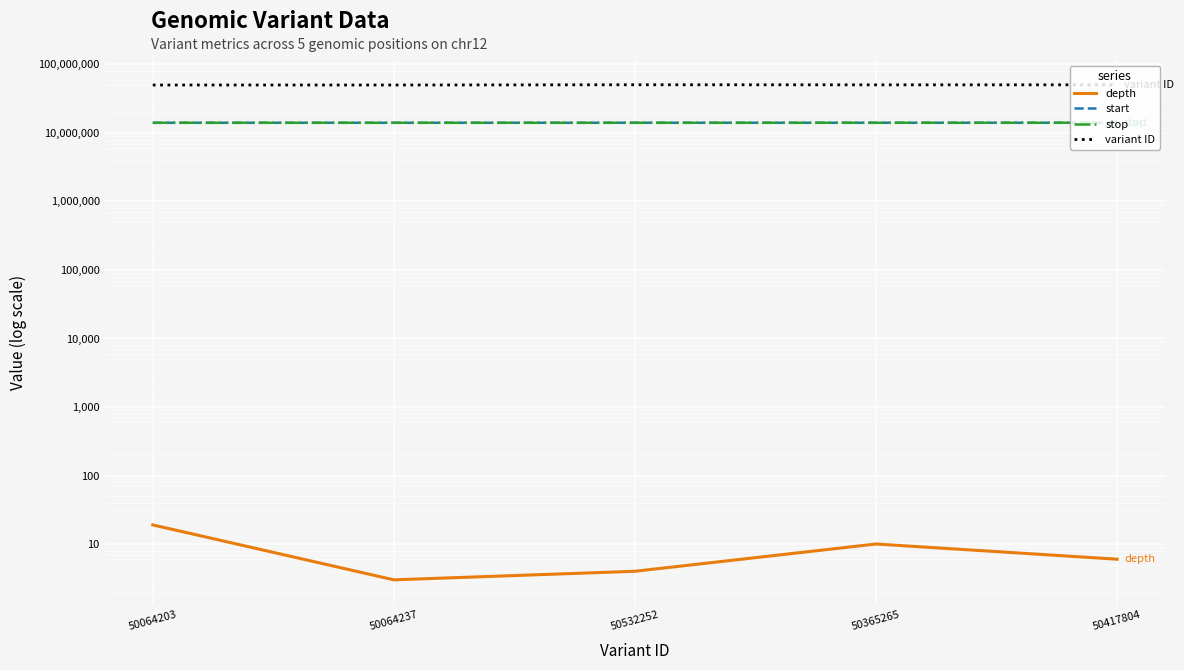

Read the variant ID value at 50365265.

50365265